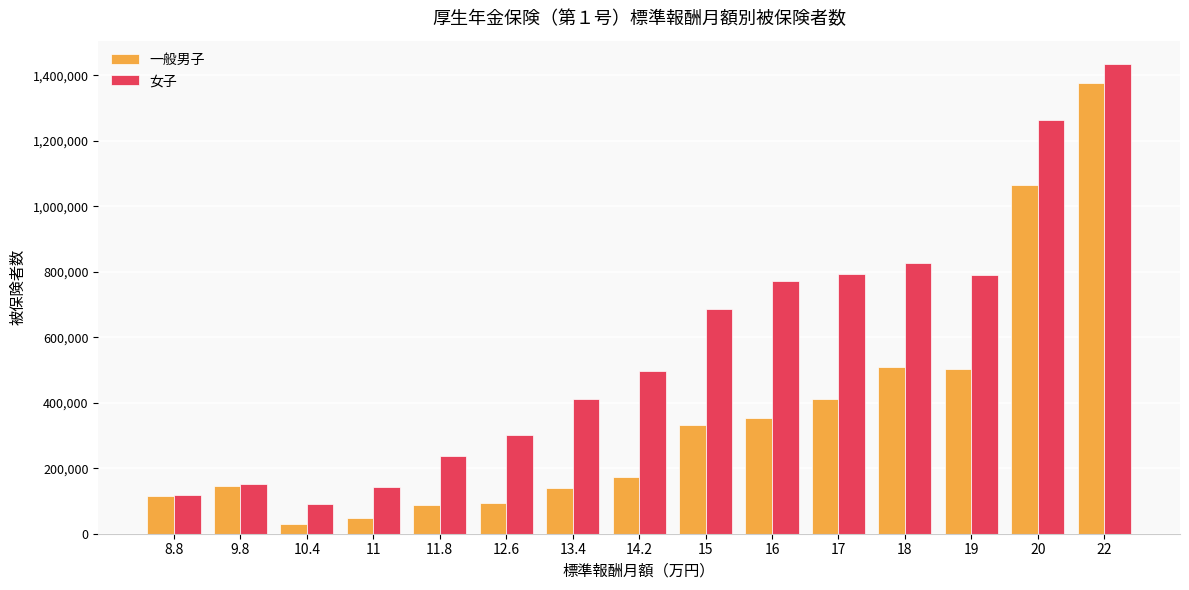

What position from the left is 10.4?

3